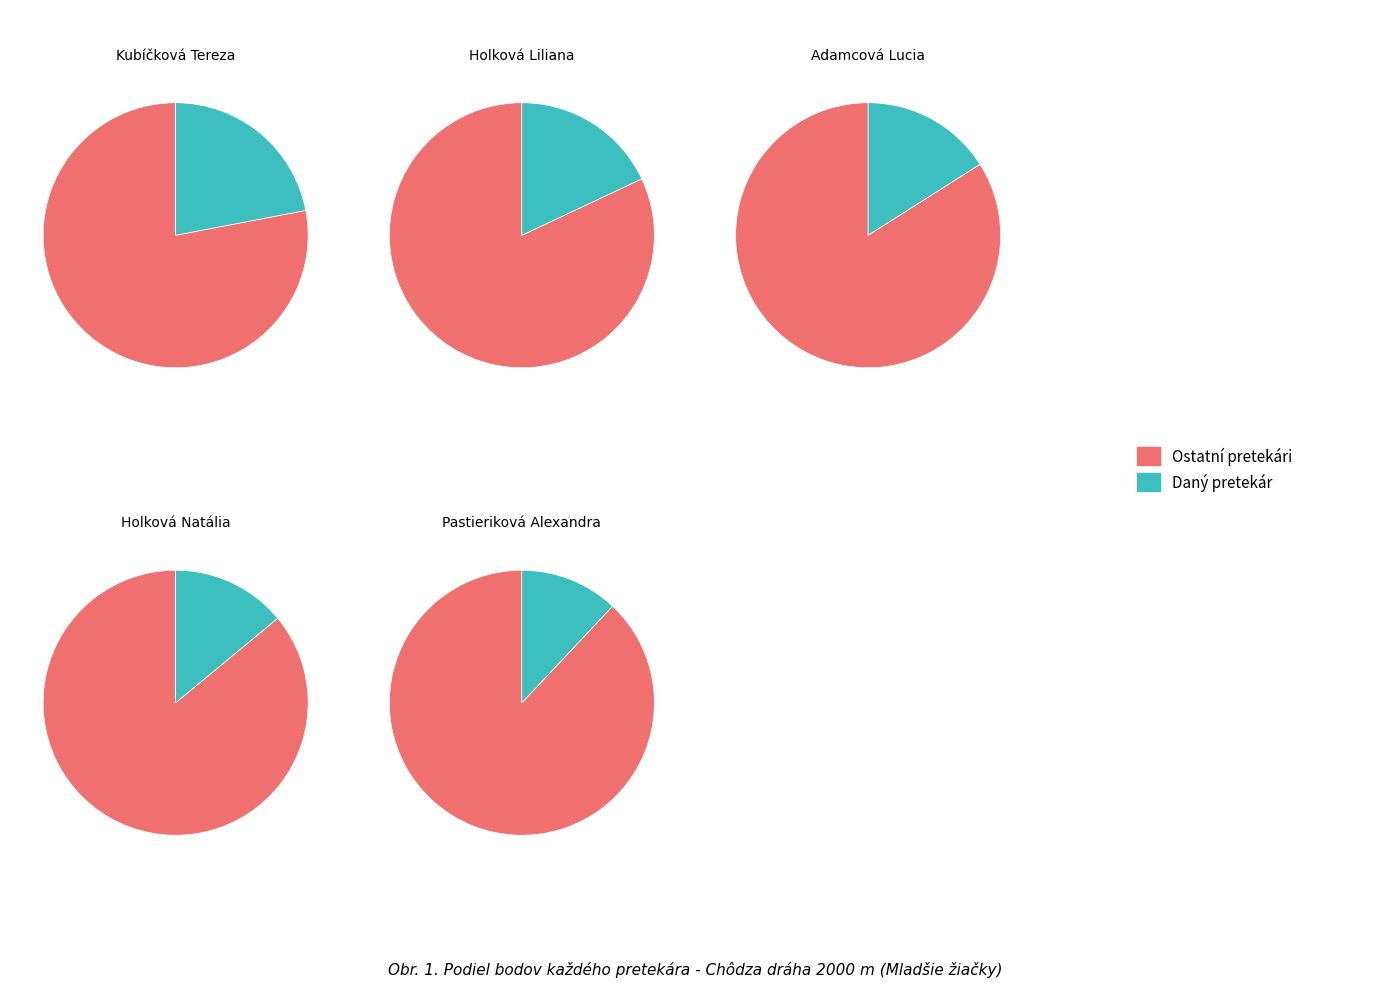

Does Pastieriková Alexandra represent more than half of the total?

No